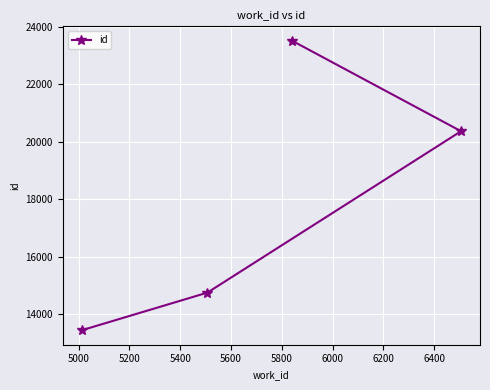

What is the maximum value shown in the chart?

23510